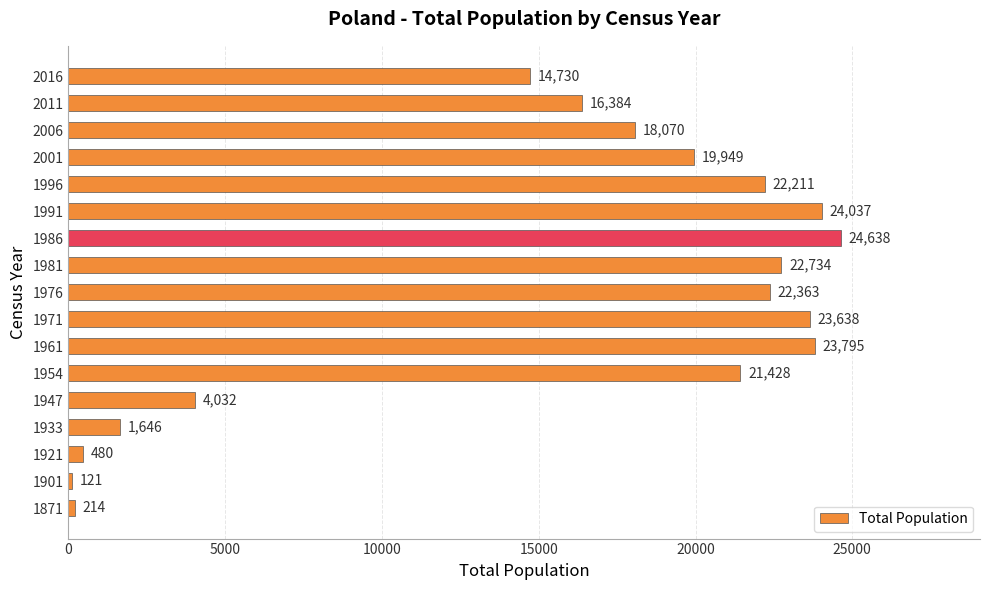

Rank the categories by value from lowest to highest.

1901, 1871, 1921, 1933, 1947, 2016, 2011, 2006, 2001, 1954, 1996, 1976, 1981, 1971, 1961, 1991, 1986